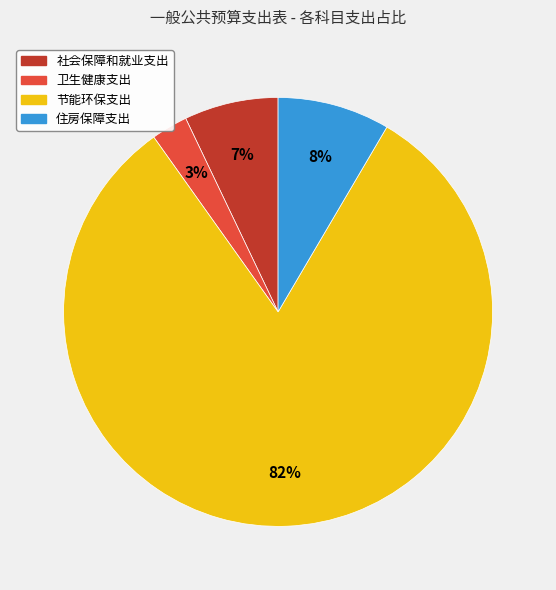

Rank the categories by value from highest to lowest.

节能环保支出, 住房保障支出, 社会保障和就业支出, 卫生健康支出